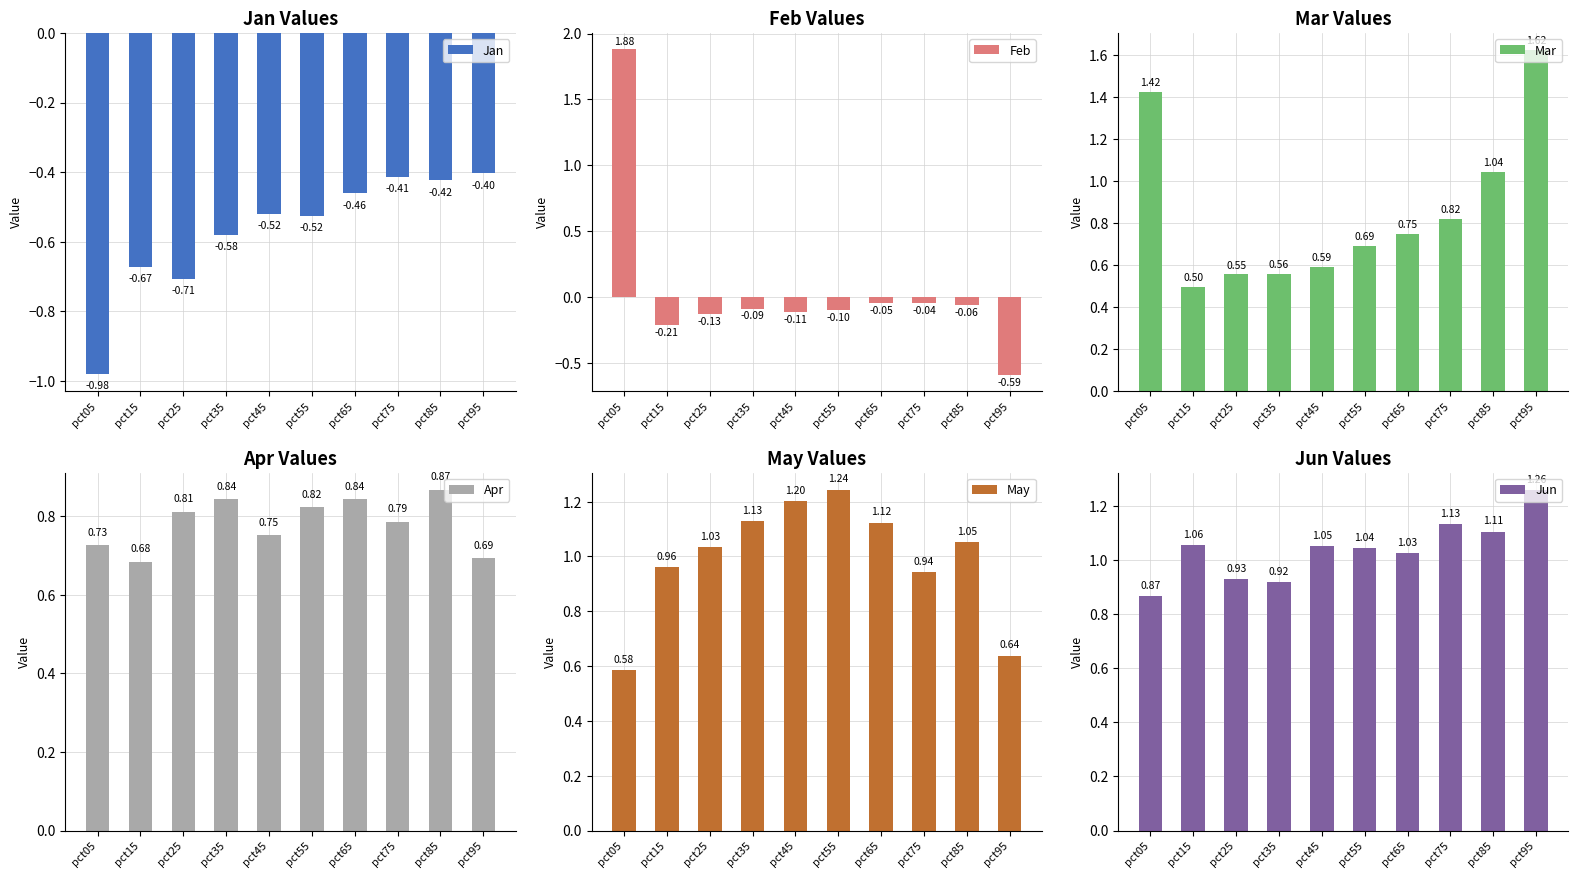

List the labels in order of May value, largest first.

pct55, pct45, pct35, pct65, pct85, pct25, pct15, pct75, pct95, pct05